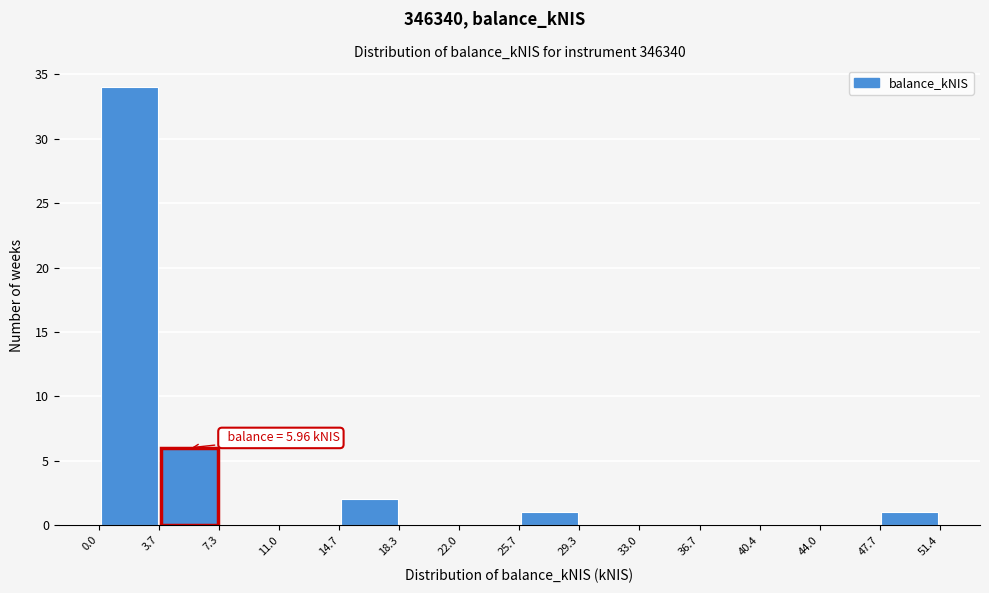

Which range on the x-axis has the tallest bar?

0.0 to 3.7